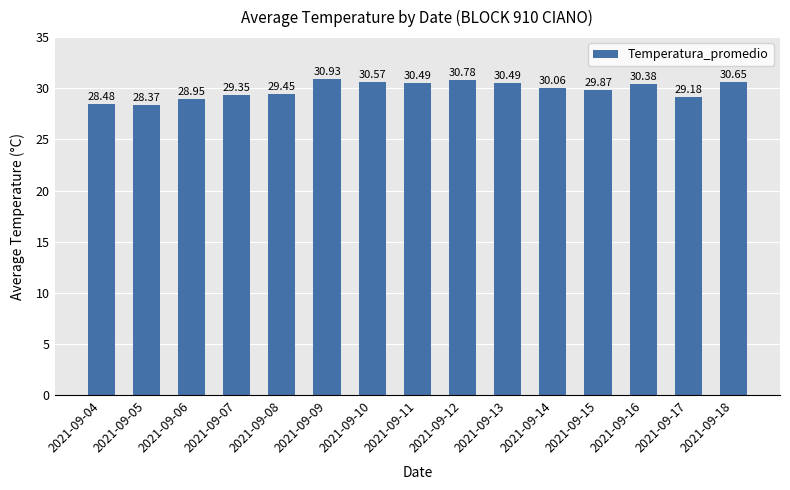

The value at 2021-09-15 is 20.4. True or false?

False